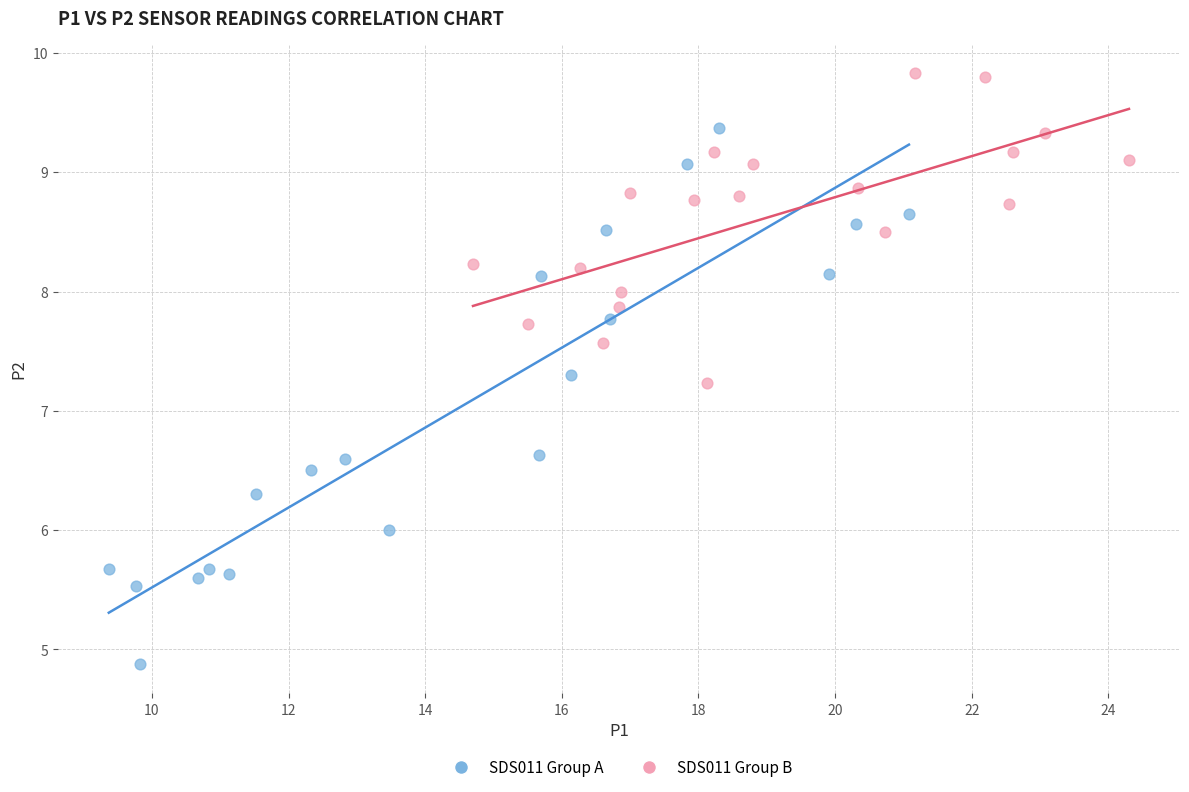

Which series contains the lowest Y value?

SDS011 Group A